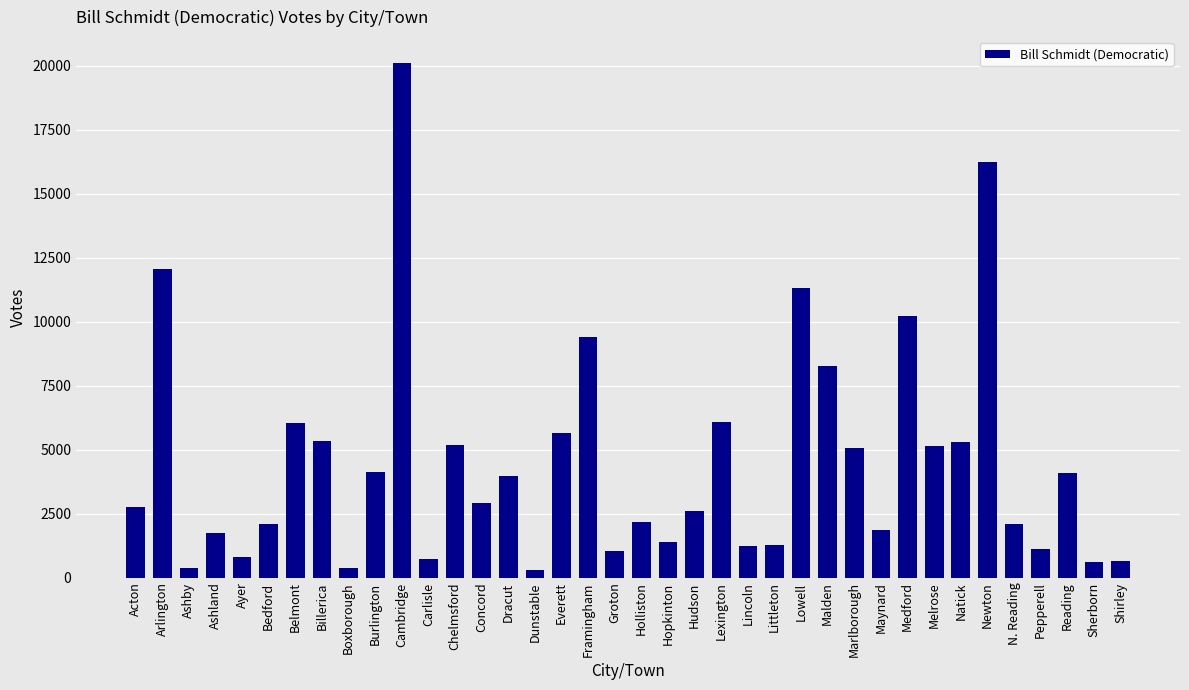

How many distinct data groups are displayed?

1